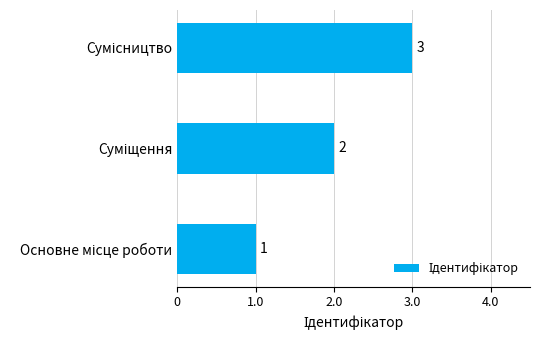

What is the sum of all values?

6